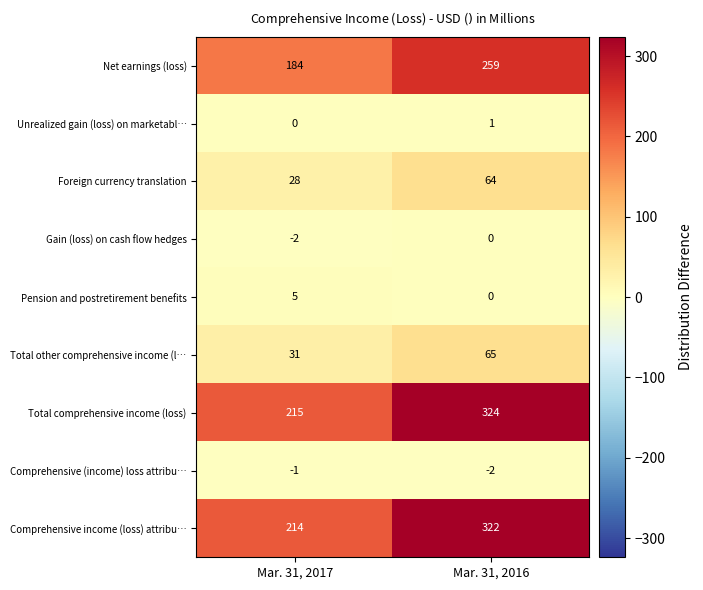

Which series has the widest spread of values?

Total comprehensive income (loss)